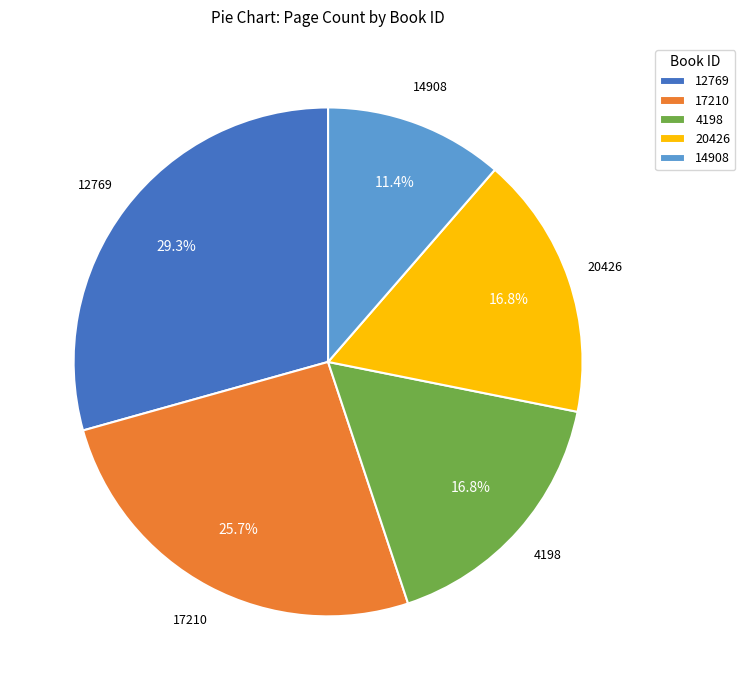

Does 20426 represent more than half of the total?

No